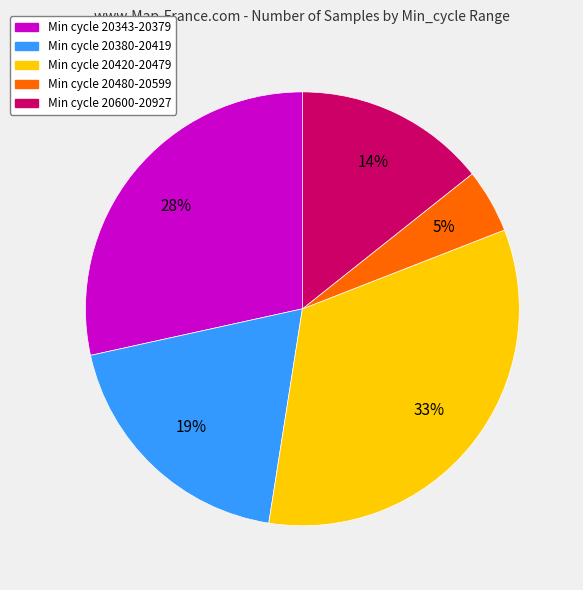

Is there any slice that represents more than half of the pie?

No